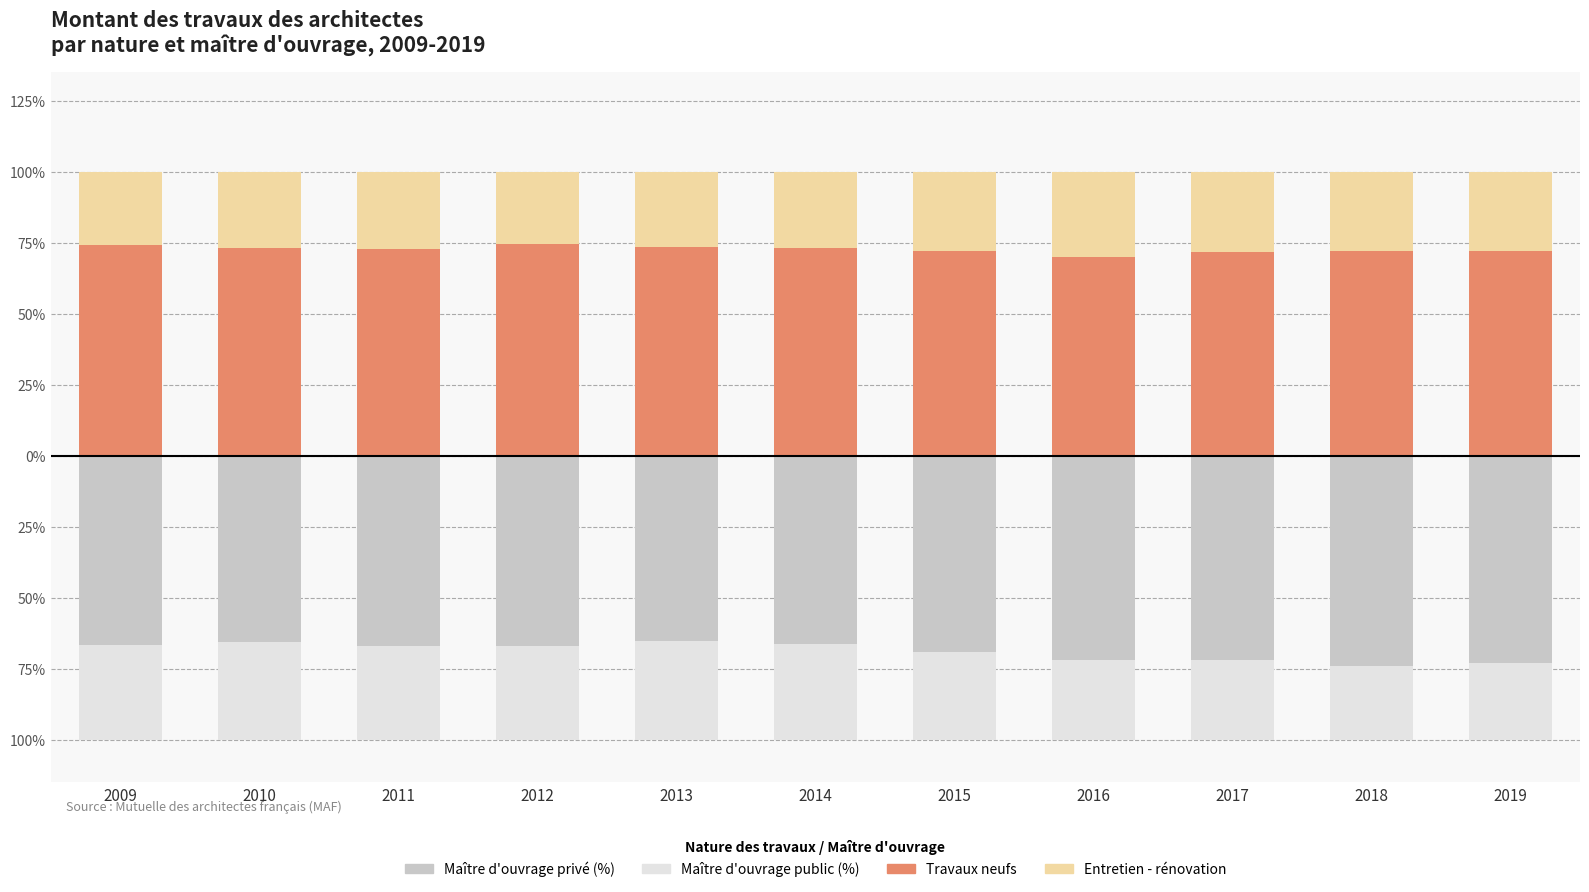

Where is Maître d'ouvrage public (%) nearest to the value 0?

2018